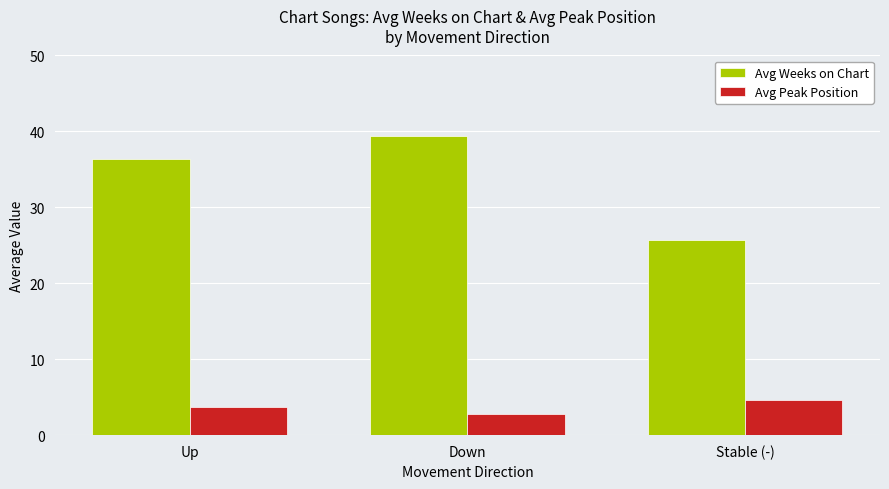

What is the minimum value shown in the chart?

2.8